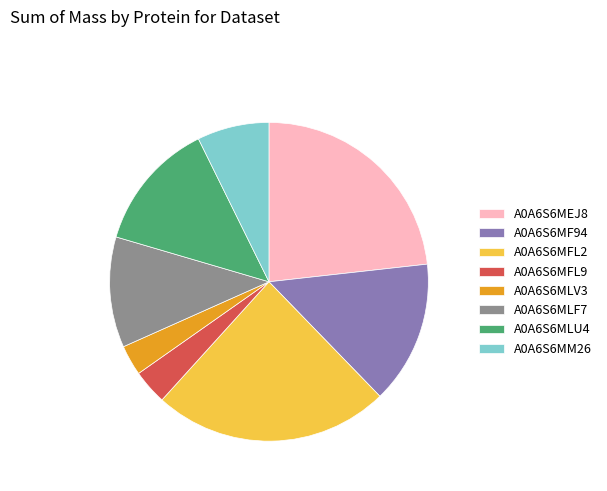

Is the sum of A0A6S6MLF7 and A0A6S6MEJ8 greater than half?

No